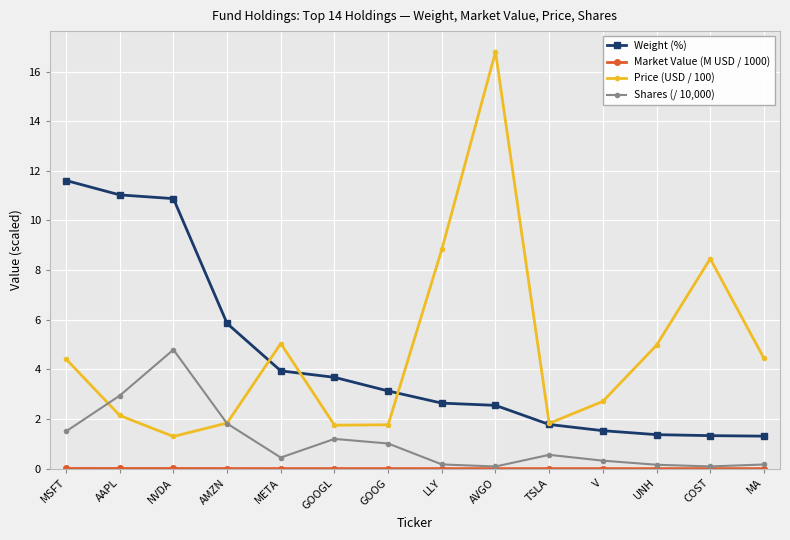

Which series has the largest total across all categories?

Price (USD / 100)